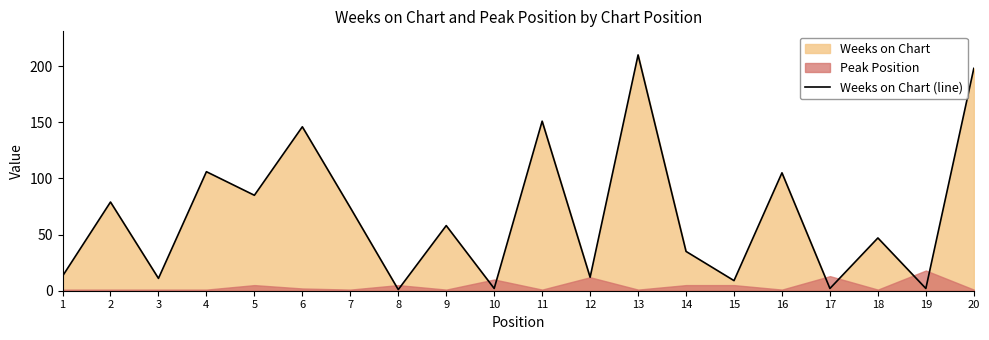

What is the ratio of the value at 11 to the value at 9?

2.6